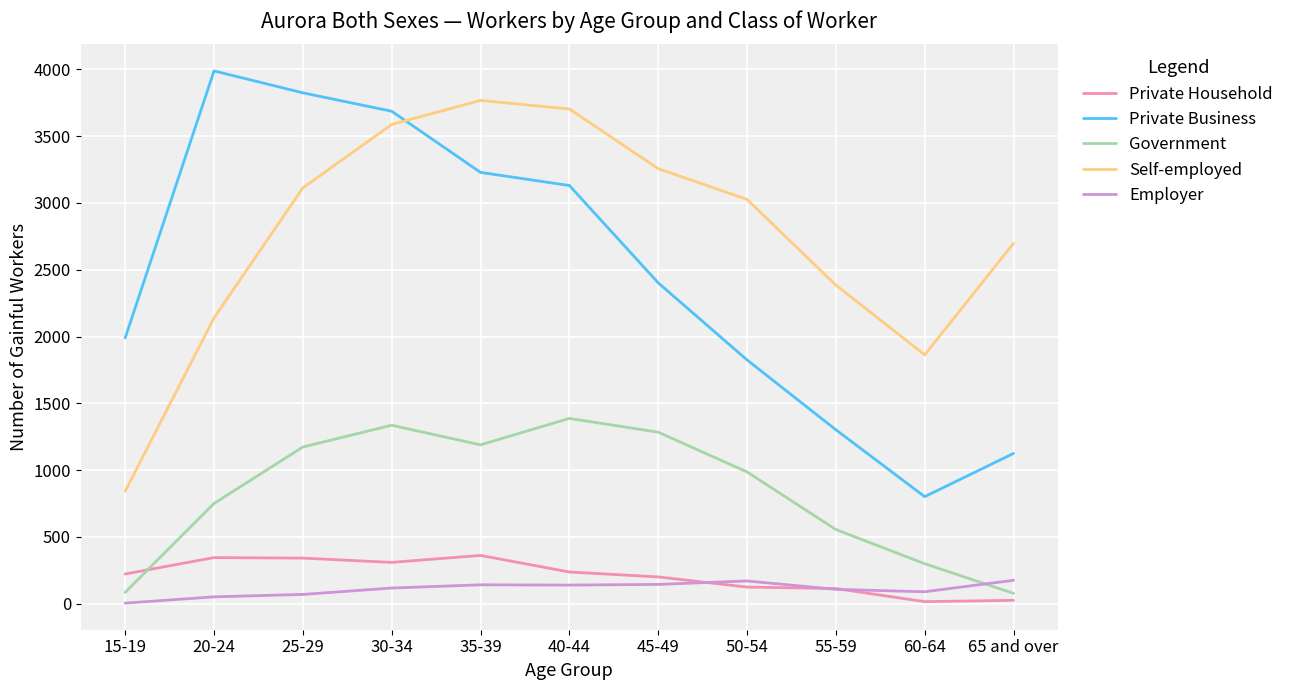

How many lines are shown in the chart?

5